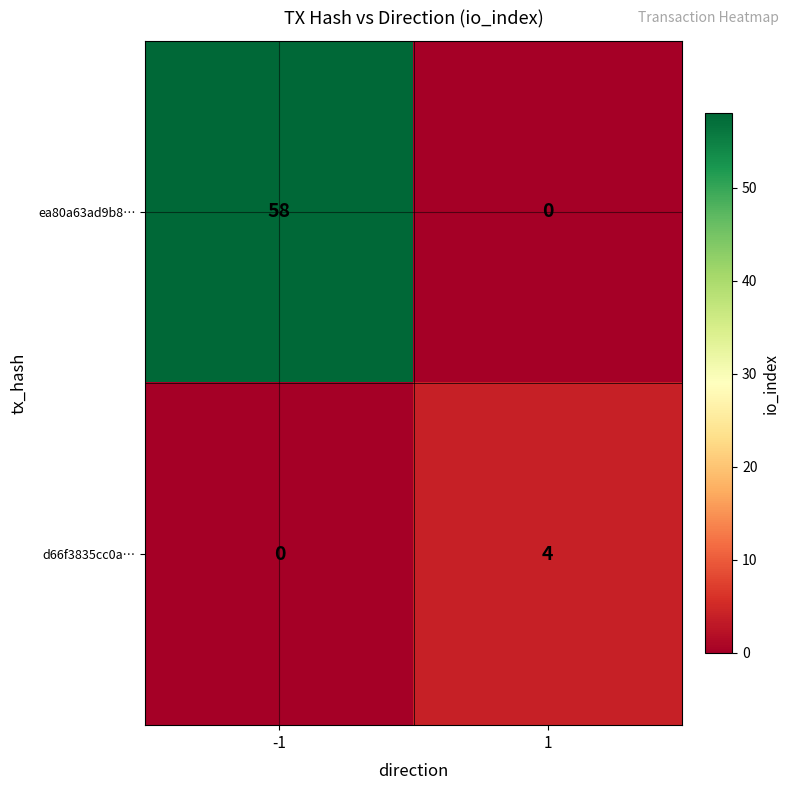

What is the difference between the highest and lowest values at -1?

58